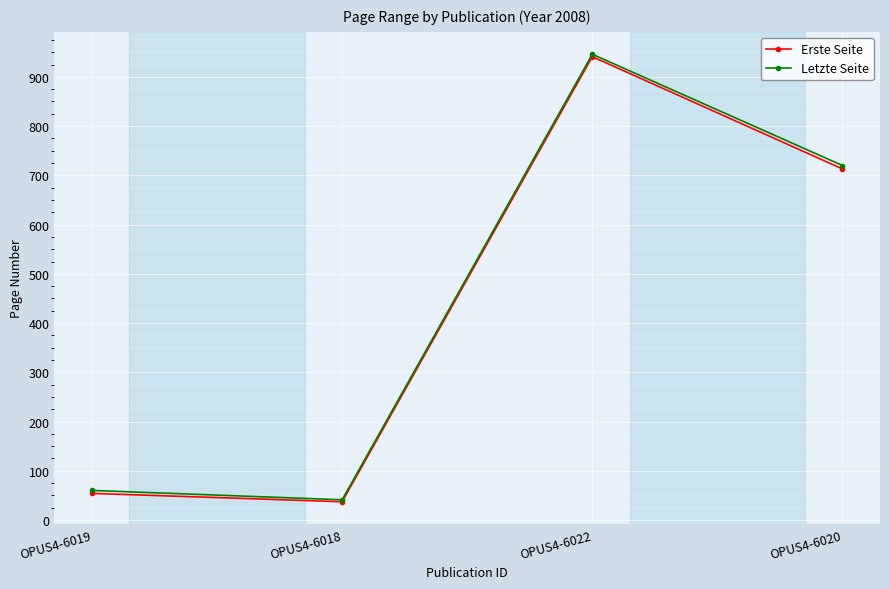

What is the difference between the maximum and minimum values in the Letzte Seite series?

905